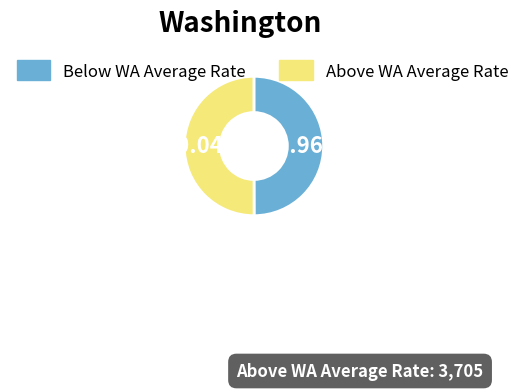

How many slices are in this pie chart?

2